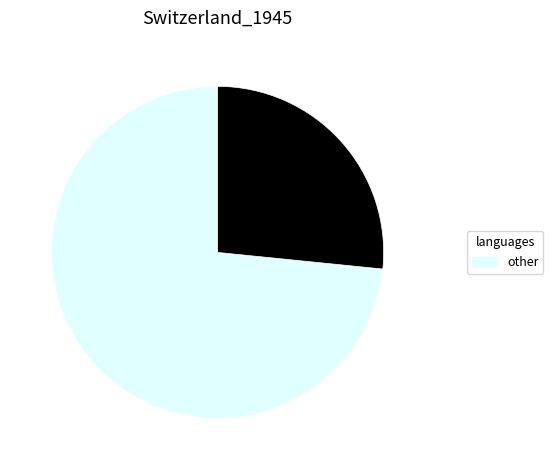

Does any single category account for the majority?

Yes